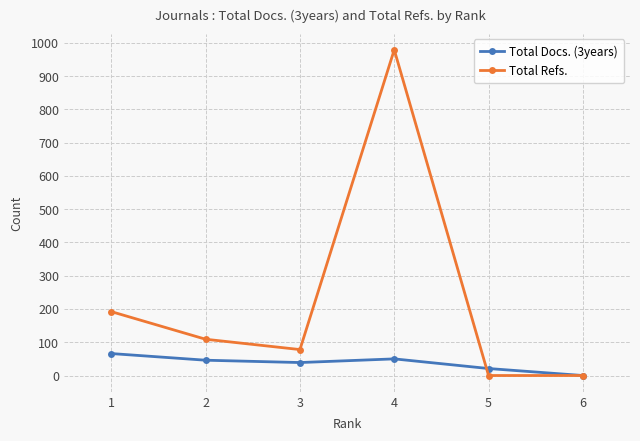

True or false: Total Docs. (3years) has more than 0 points higher than both neighbors.

True